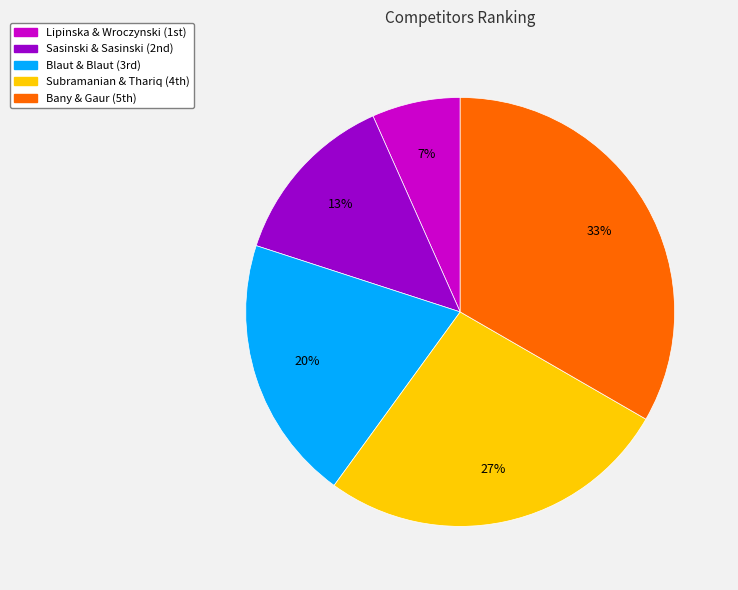

Which slice is the largest?

Bany & Gaur (5th)